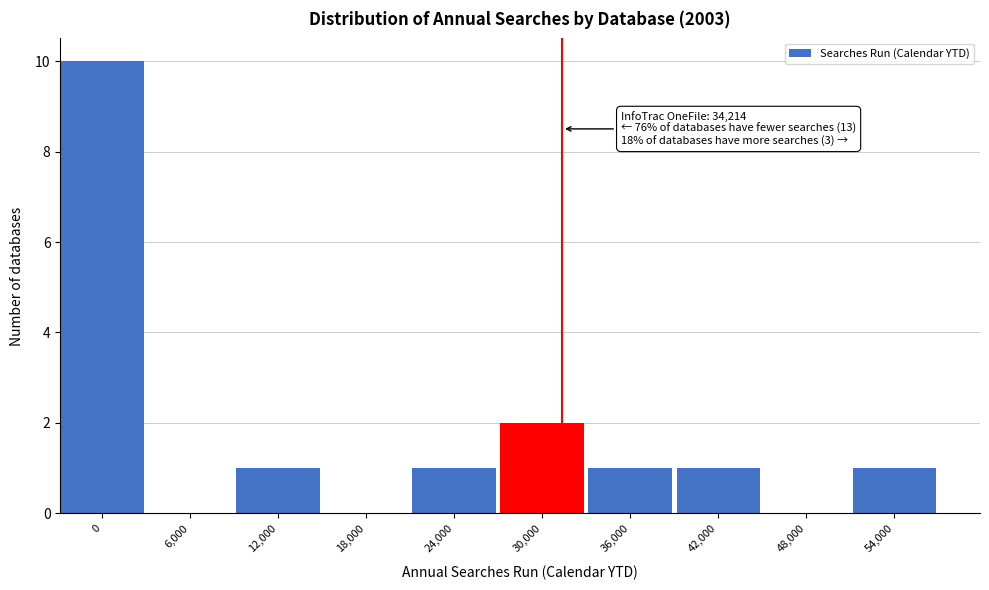

Reading left to right, list all the values displayed in this chart.

0=10	6,000=0	12,000=1	18,000=0	24,000=1	30,000=2	36,000=1	42,000=1	48,000=0	54,000=1